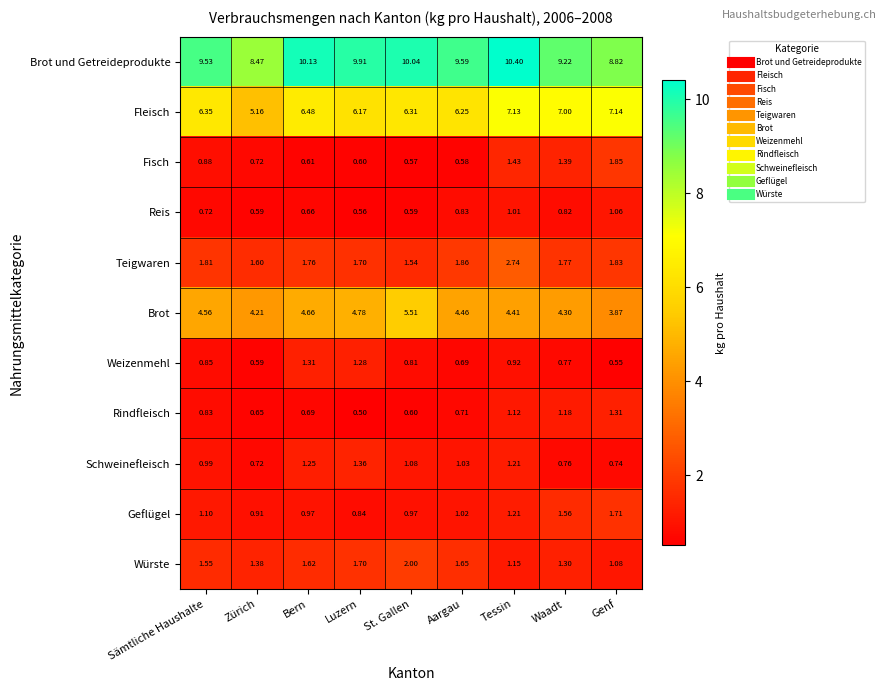

How many data points does each series have?

9